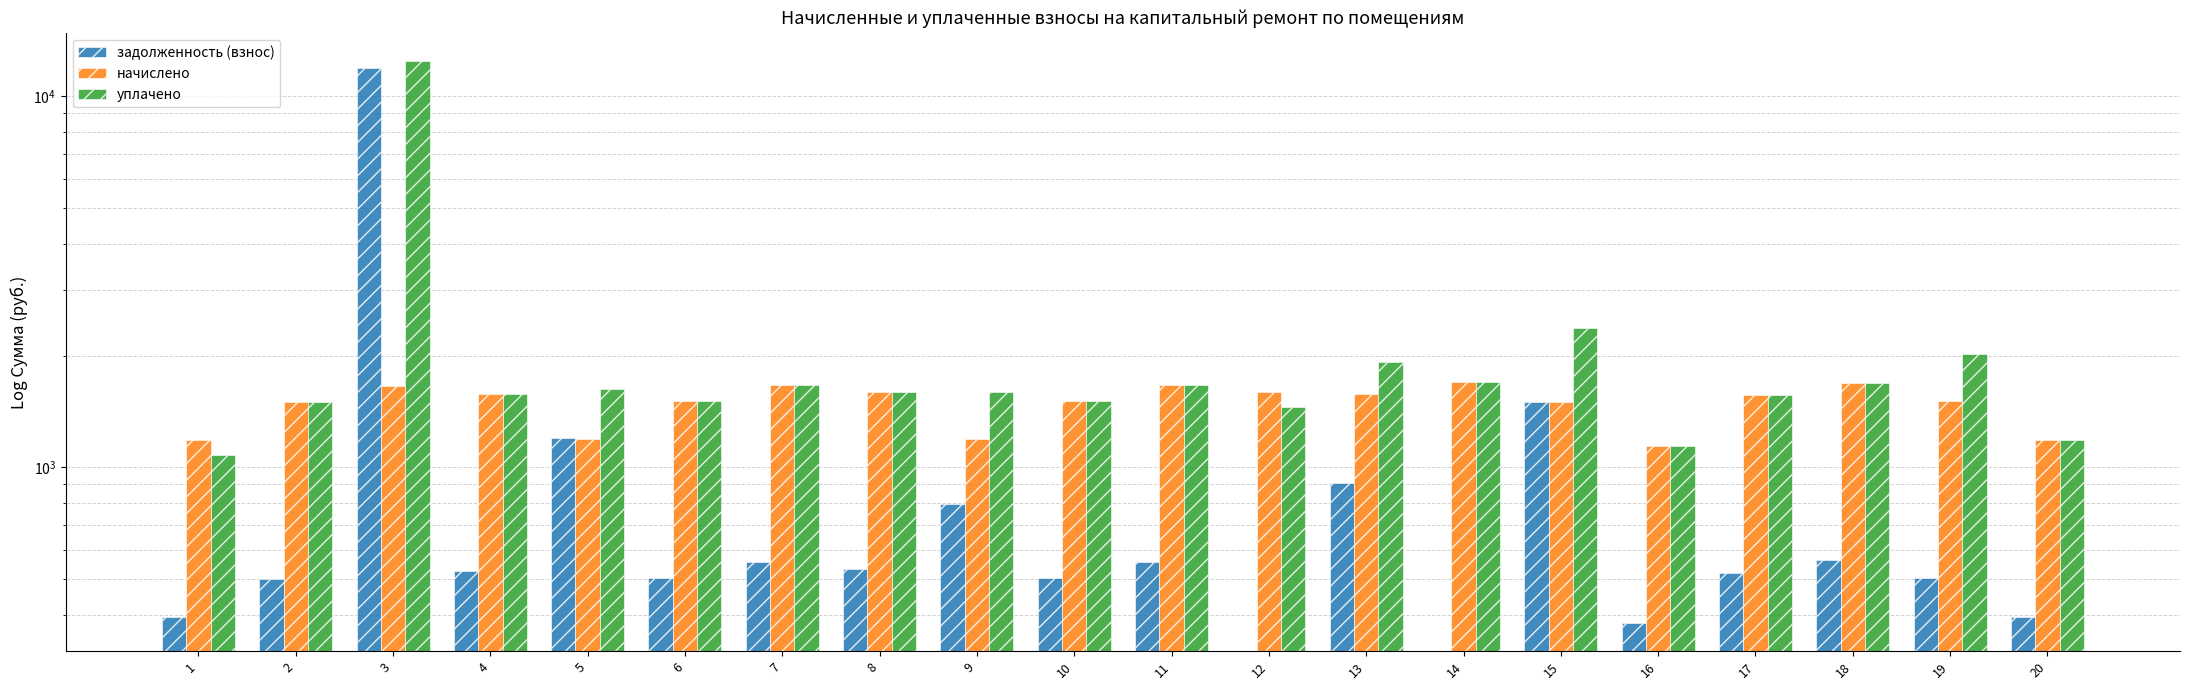

At which category does the chart reach its peak across all series?

3